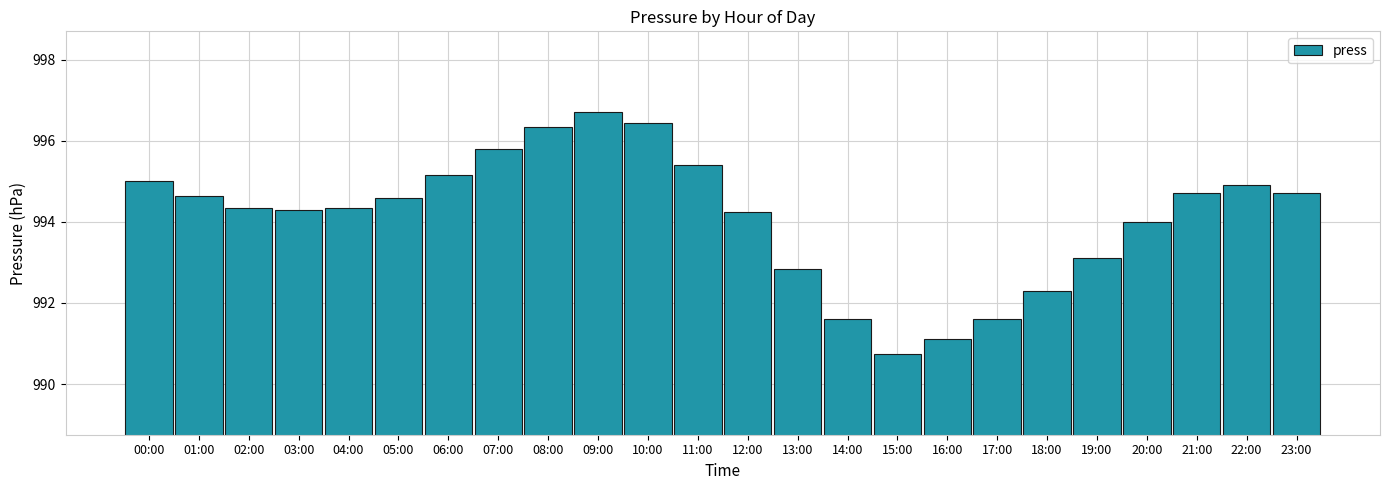

Which category has the lowest value across all series?

15:00